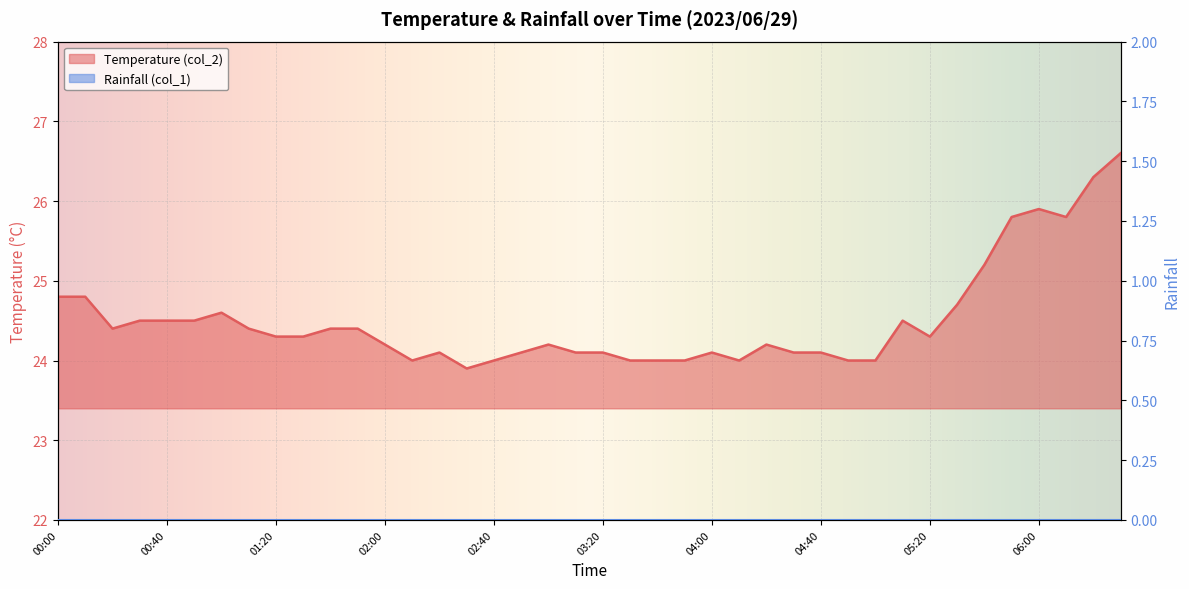

Read the value at 05:50.

25.8